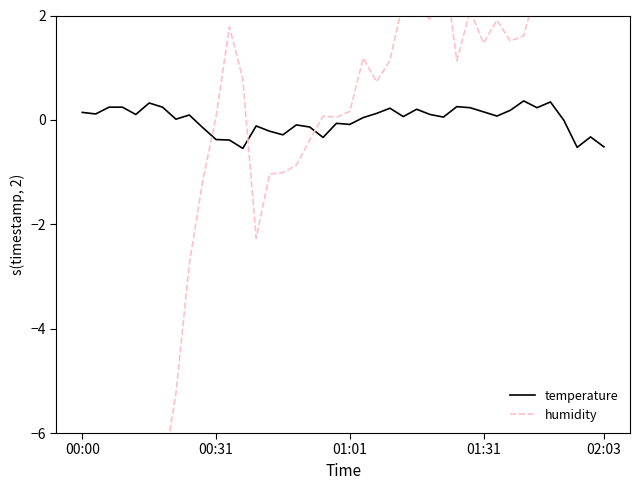

What is the minimum value for temperature?

-0.5